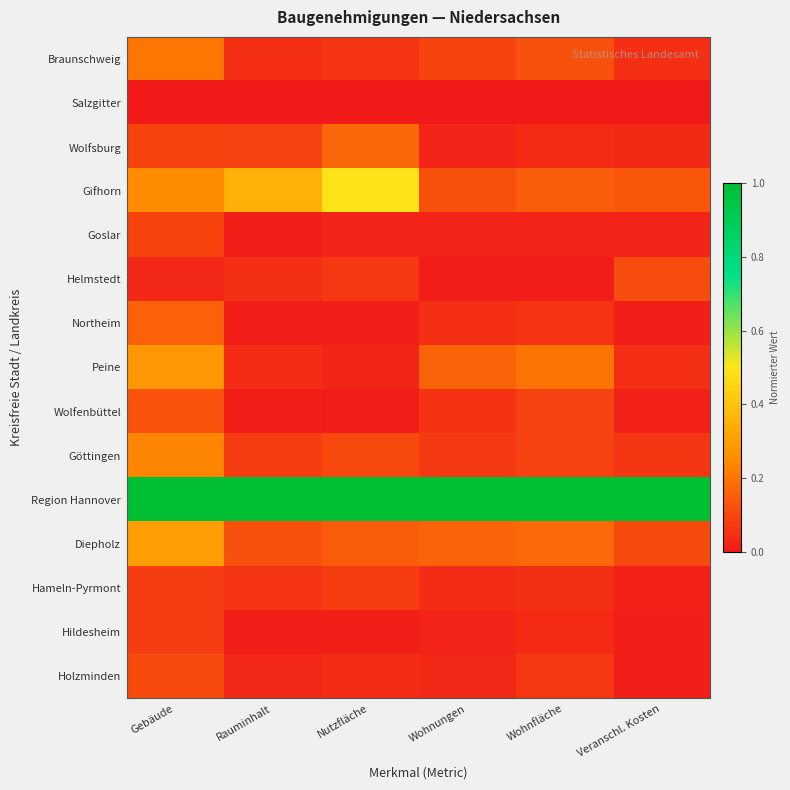

Reading left to right, list all the values displayed in this chart.

Braunschweig: Gebäude=0.2	Rauminhalt=0.0	Nutzfläche=0.1	Wohnungen=0.1	Wohnfläche=0.1	Veranschl. Kosten=0.1
Salzgitter: Gebäude=0.0	Rauminhalt=0.0	Nutzfläche=0.0	Wohnungen=0.0	Wohnfläche=0.0	Veranschl. Kosten=0.0
Wolfsburg: Gebäude=0.1	Rauminhalt=0.1	Nutzfläche=0.2	Wohnungen=0.0	Wohnfläche=0.0	Veranschl. Kosten=0.0
Gifhorn: Gebäude=0.2	Rauminhalt=0.4	Nutzfläche=0.5	Wohnungen=0.1	Wohnfläche=0.2	Veranschl. Kosten=0.1
Goslar: Gebäude=0.1	Rauminhalt=0.0	Nutzfläche=0.0	Wohnungen=0.0	Wohnfläche=0.0	Veranschl. Kosten=0.0
Helmstedt: Gebäude=0.0	Rauminhalt=0.1	Nutzfläche=0.1	Wohnungen=0.0	Wohnfläche=0.0	Veranschl. Kosten=0.1
Northeim: Gebäude=0.2	Rauminhalt=0.0	Nutzfläche=0.0	Wohnungen=0.0	Wohnfläche=0.1	Veranschl. Kosten=0.0
Peine: Gebäude=0.3	Rauminhalt=0.0	Nutzfläche=0.0	Wohnungen=0.2	Wohnfläche=0.2	Veranschl. Kosten=0.0
Wolfenbüttel: Gebäude=0.1	Rauminhalt=0.0	Nutzfläche=0.0	Wohnungen=0.1	Wohnfläche=0.1	Veranschl. Kosten=0.0
Göttingen: Gebäude=0.2	Rauminhalt=0.1	Nutzfläche=0.1	Wohnungen=0.1	Wohnfläche=0.1	Veranschl. Kosten=0.1
Region Hannover: Gebäude=1.0	Rauminhalt=1.0	Nutzfläche=1.0	Wohnungen=1.0	Wohnfläche=1.0	Veranschl. Kosten=1.0
Diepholz: Gebäude=0.3	Rauminhalt=0.1	Nutzfläche=0.1	Wohnungen=0.2	Wohnfläche=0.2	Veranschl. Kosten=0.1
Hameln-Pyrmont: Gebäude=0.1	Rauminhalt=0.1	Nutzfläche=0.1	Wohnungen=0.0	Wohnfläche=0.1	Veranschl. Kosten=0.0
Hildesheim: Gebäude=0.1	Rauminhalt=0.0	Nutzfläche=0.0	Wohnungen=0.0	Wohnfläche=0.0	Veranschl. Kosten=0.0
Holzminden: Gebäude=0.1	Rauminhalt=0.0	Nutzfläche=0.0	Wohnungen=0.0	Wohnfläche=0.1	Veranschl. Kosten=0.0